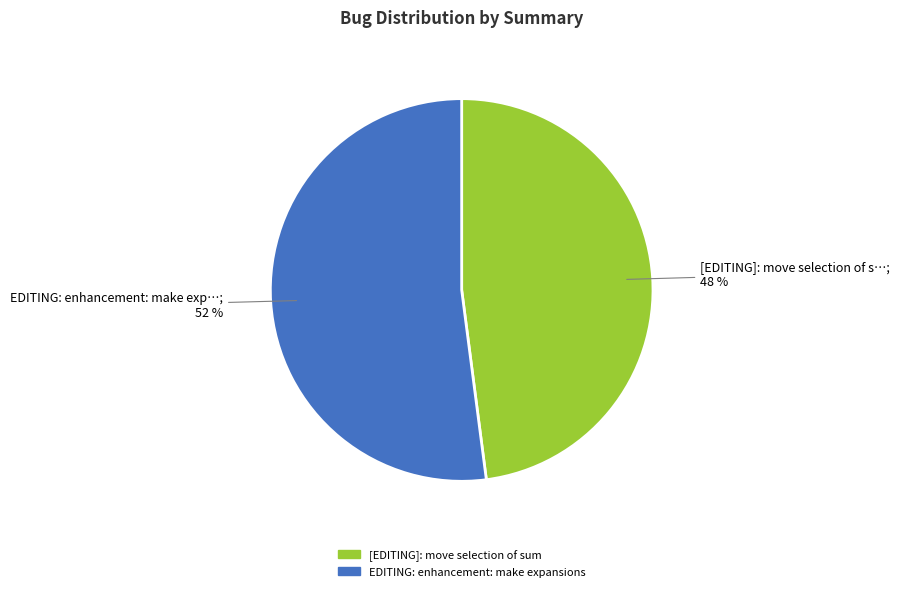

Is it true that [EDITING]: move selection of sum is 37% of the pie?

False